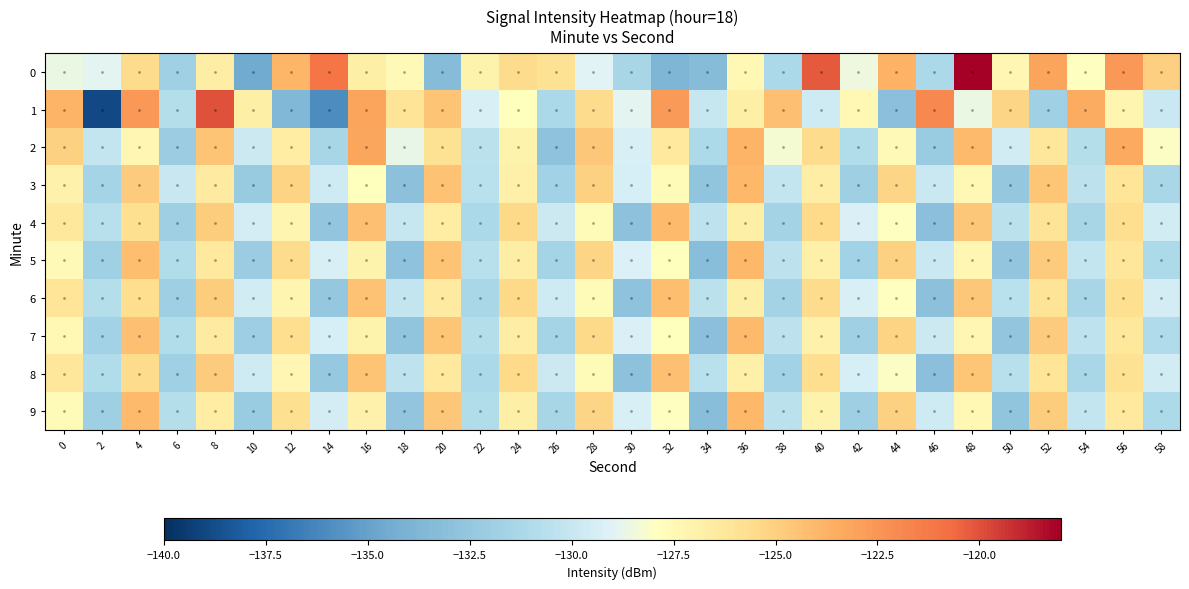

What is the spread (max minus min) of values at 24?

2.4